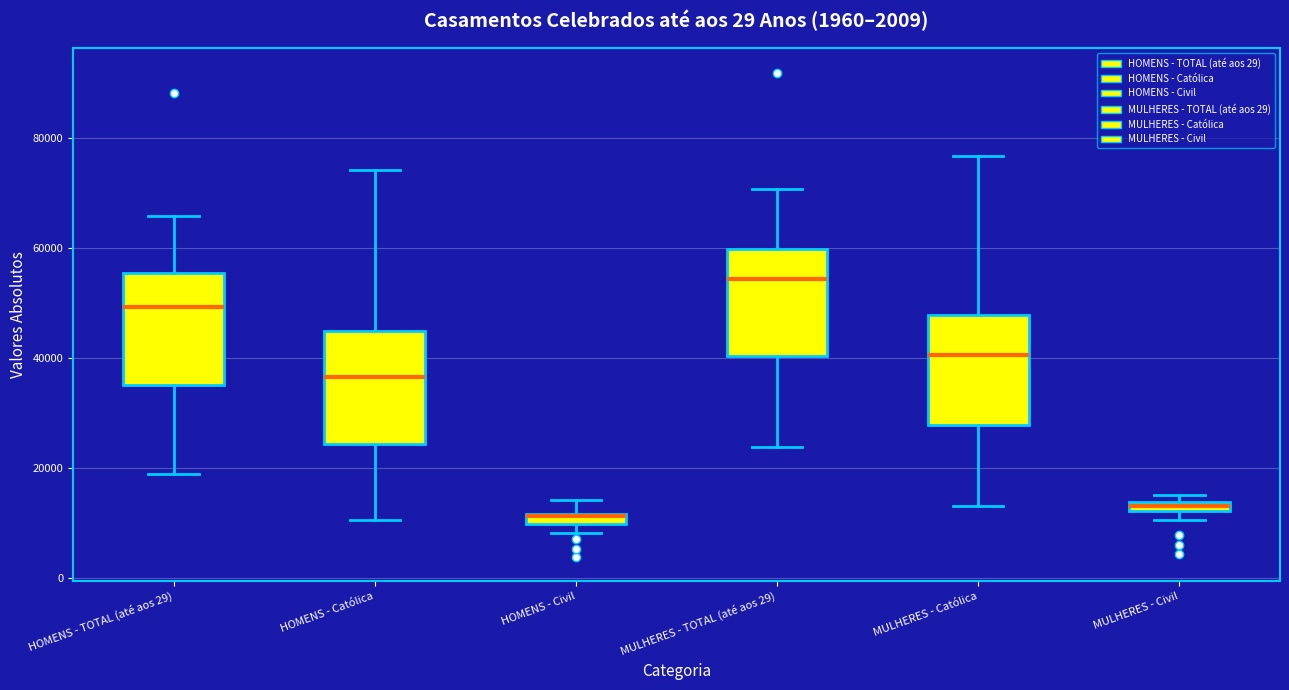

Where is the lower edge of the box for HOMENS - TOTAL (até aos 29) on the y-axis? The values are not printed on the chart, so give them approximately, as read against the axis.

36000